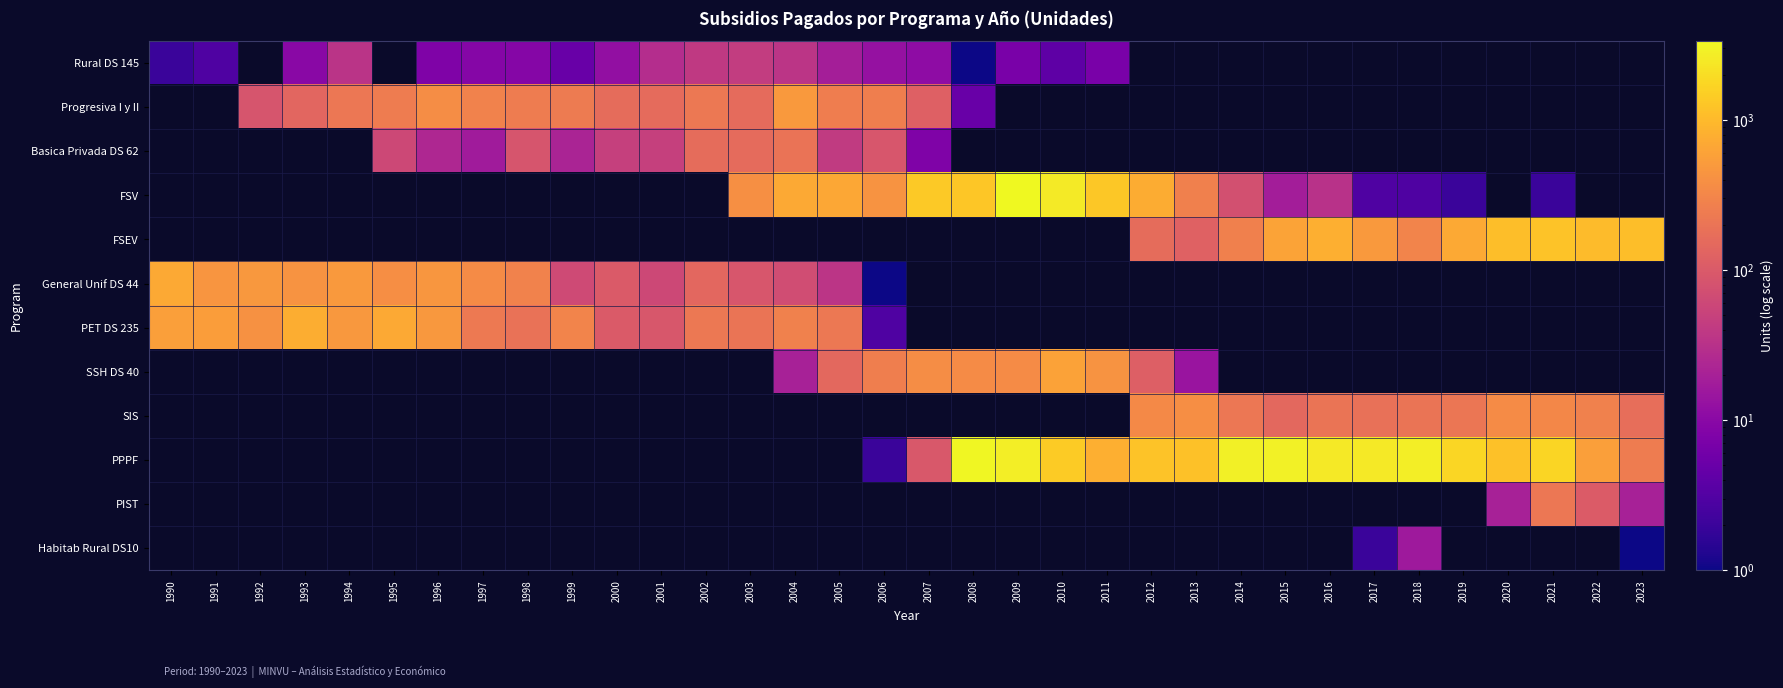

How many data points does each series have?

34